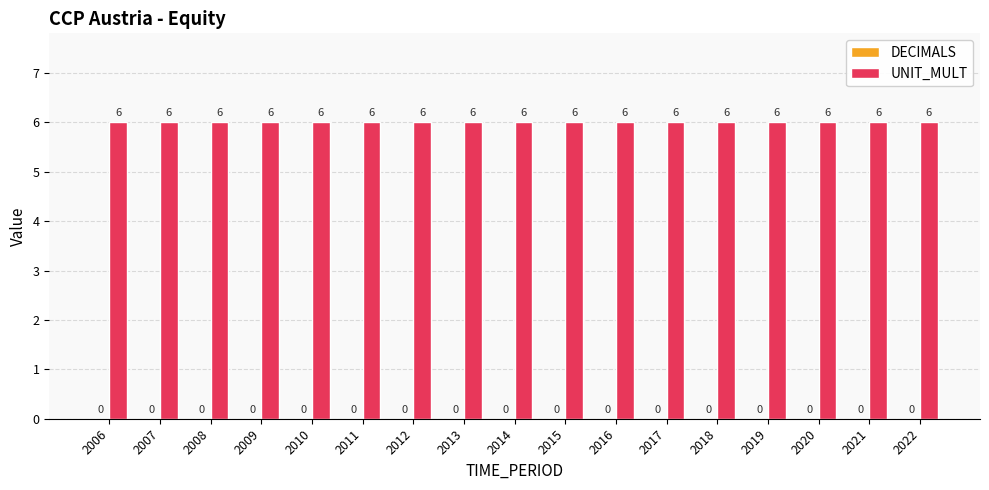

Reading right to left, what are all the values shown in this chart?

DECIMALS: 0	0	0	0	0	0	0	0	0	0	0	0	0	0	0	0	0
UNIT_MULT: 6	6	6	6	6	6	6	6	6	6	6	6	6	6	6	6	6